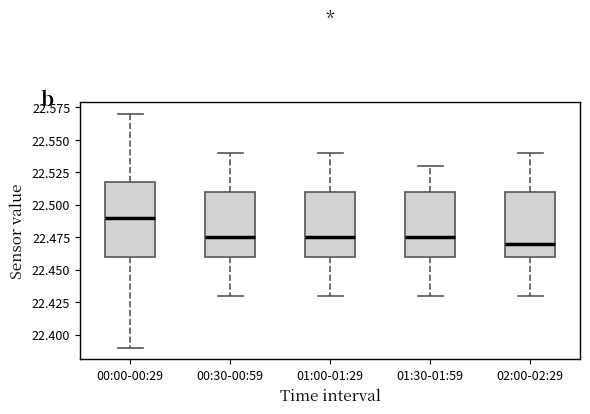

Which box has the lowest median line?

02:00-02:29